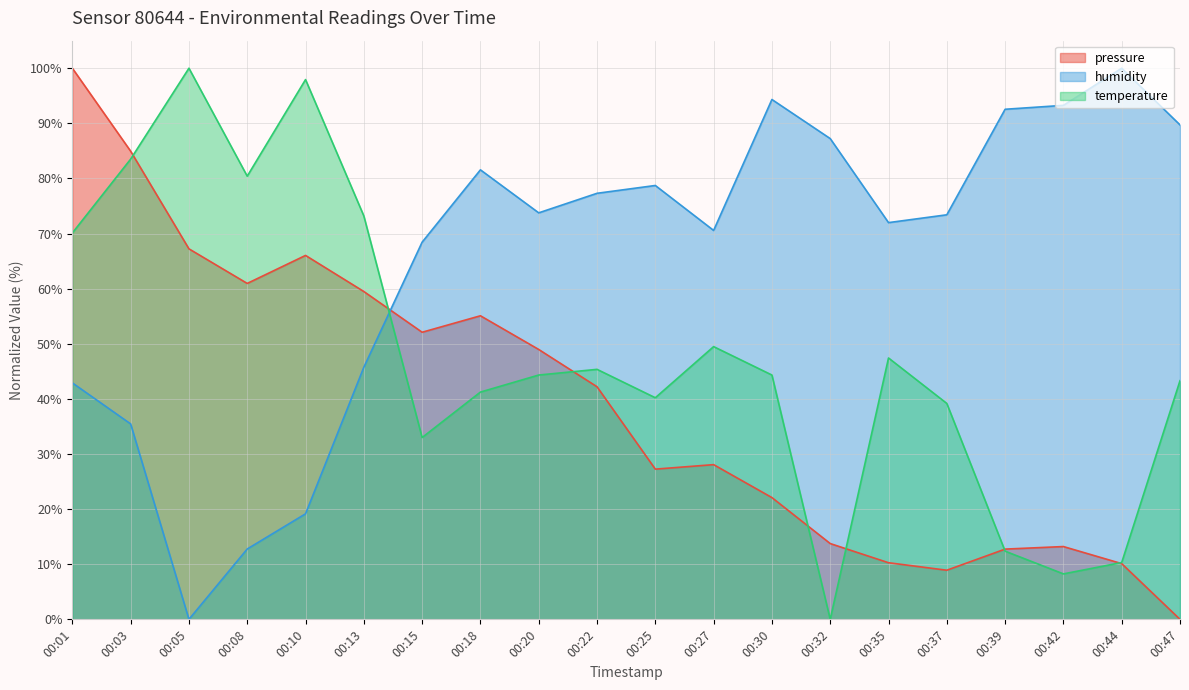

Which category has the lowest value in the pressure series?

00:47